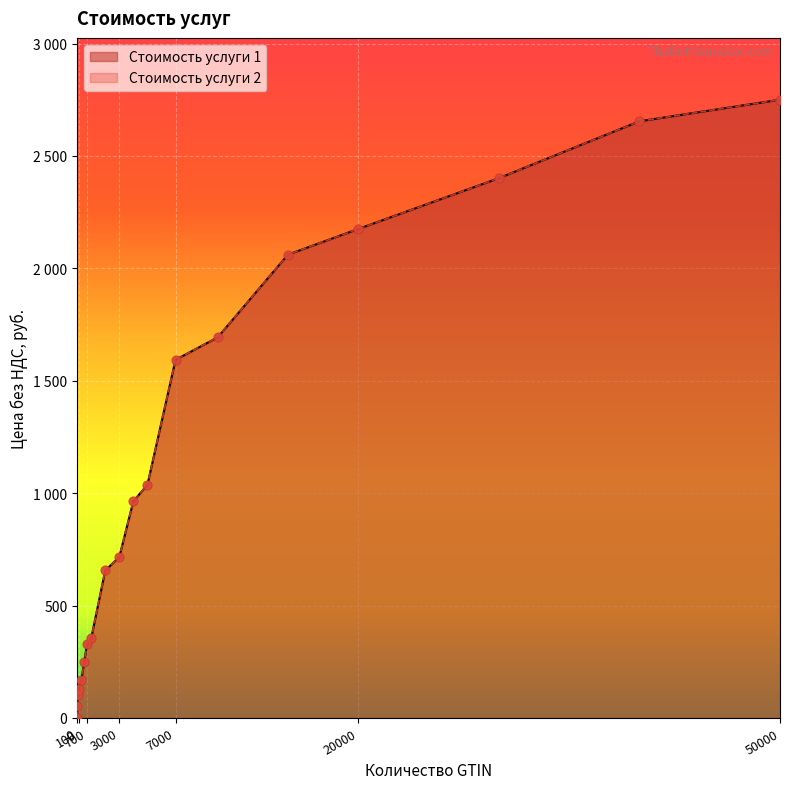

What is the total value across all series at 50000?

5500